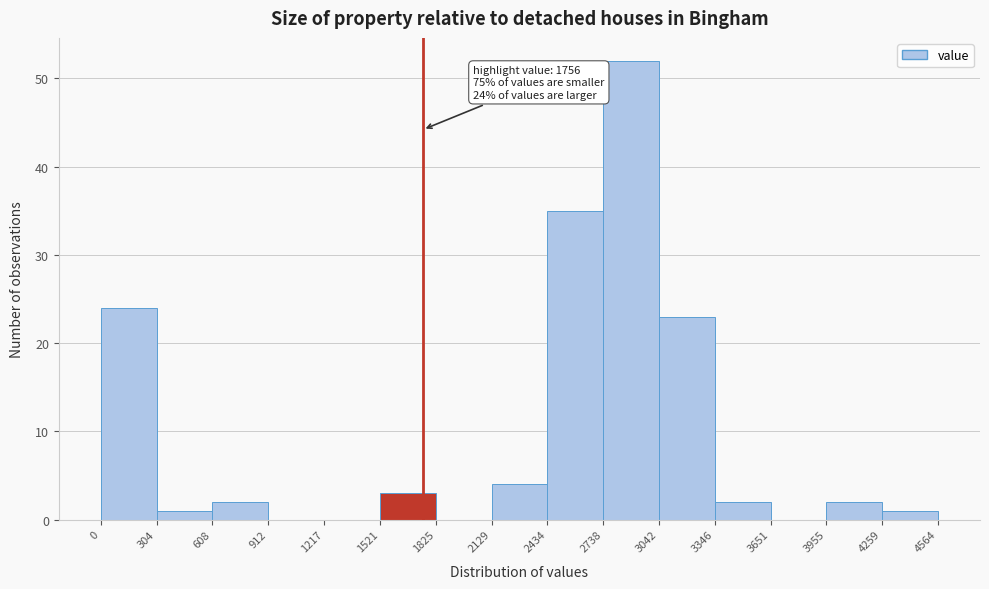

Over which range of the x-axis is the bar tallest?

2738 to 3042